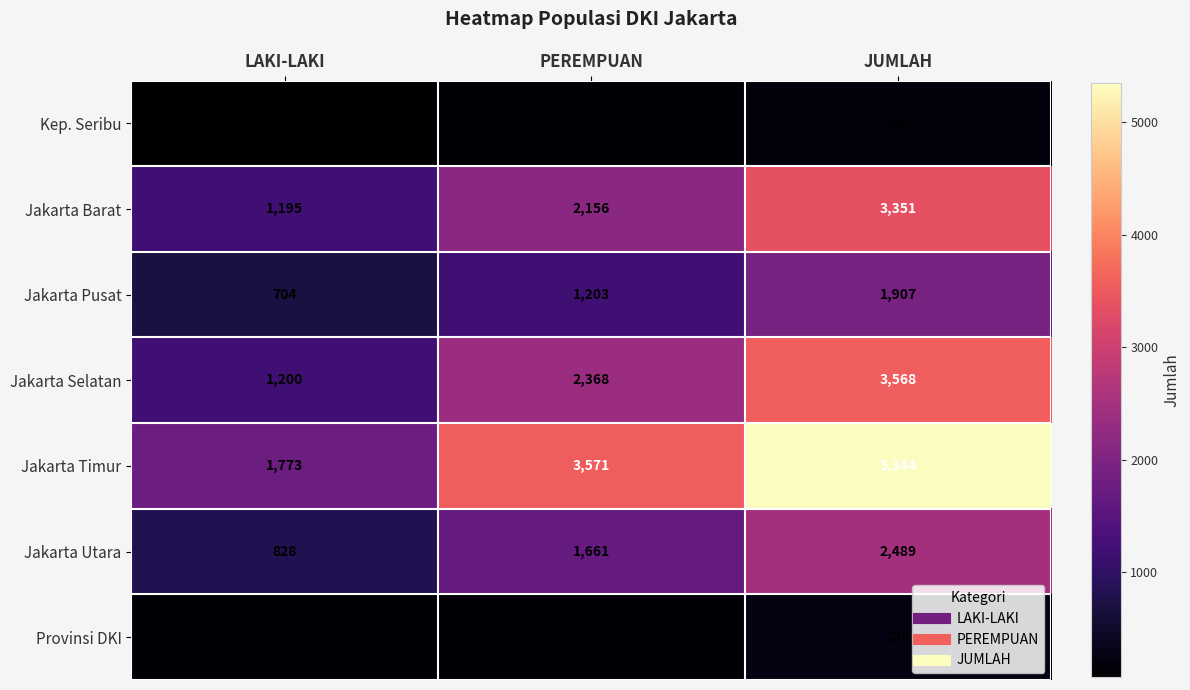

What is the average value of the Jakarta Selatan series?

2379